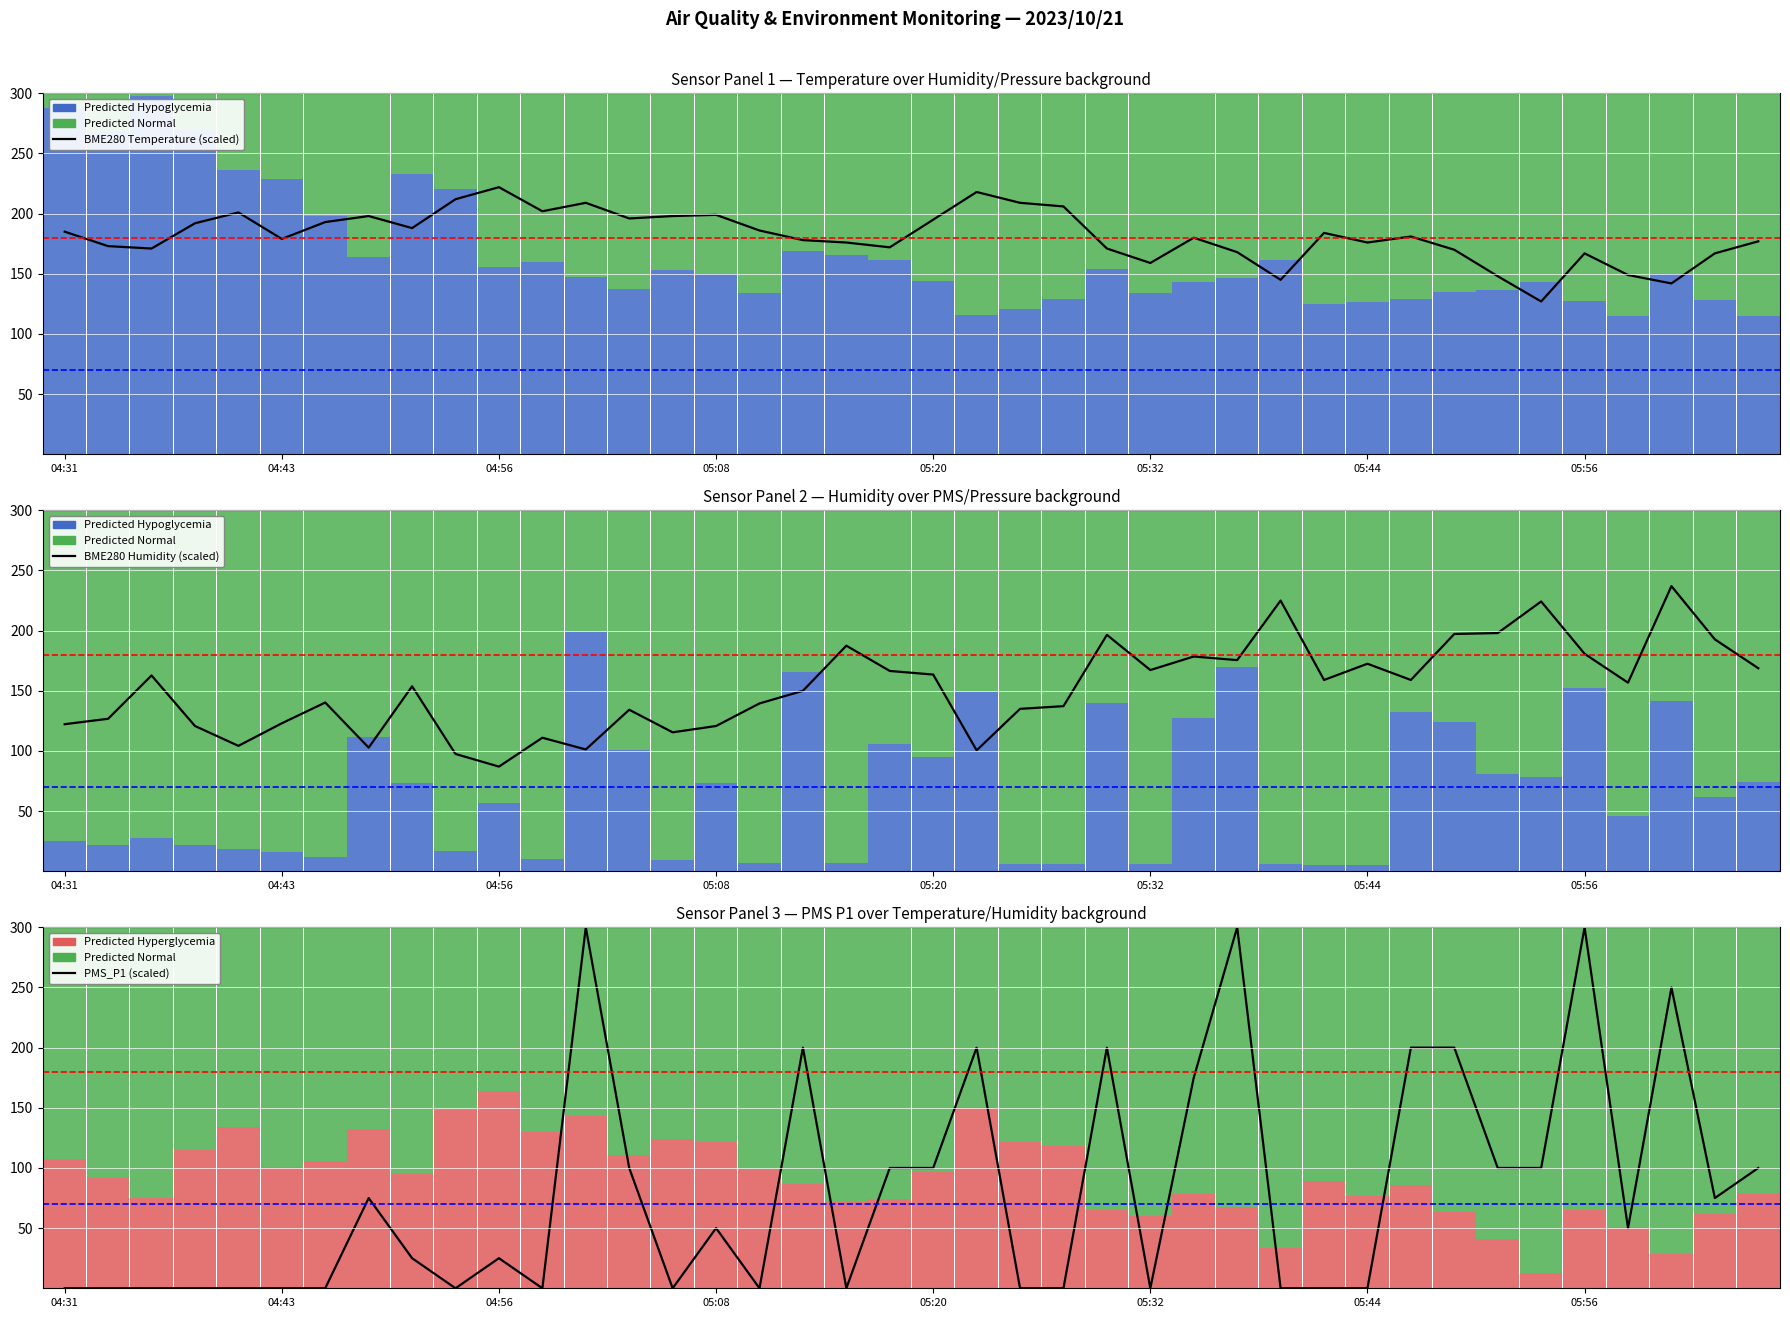

What is the minimum value for BME280 Humidity (scaled)?

87.0